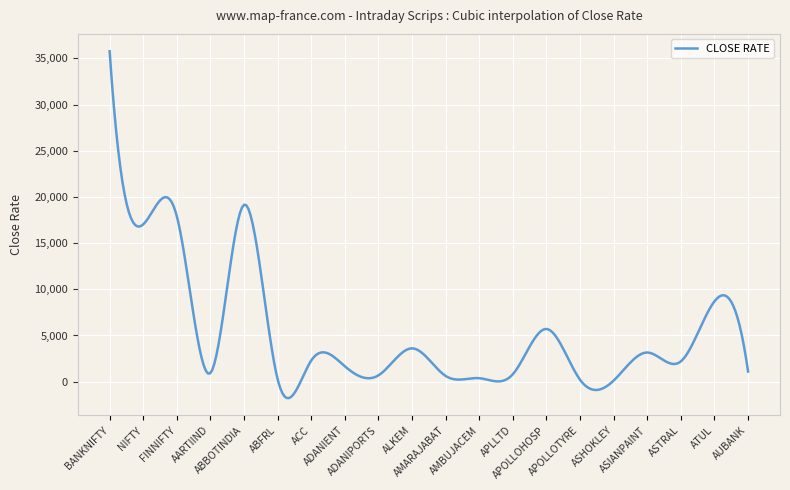

What is the greatest value displayed?

35780.2